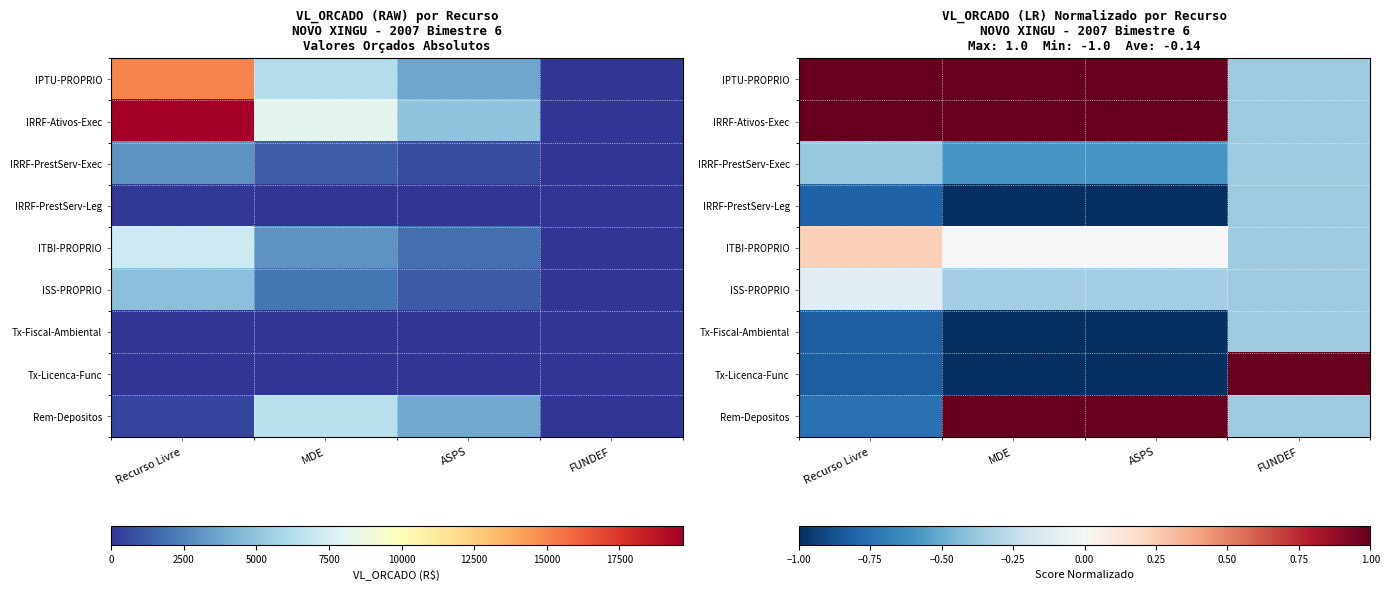

What is the average value of the IRRF-Ativos-Exec series?

0.7